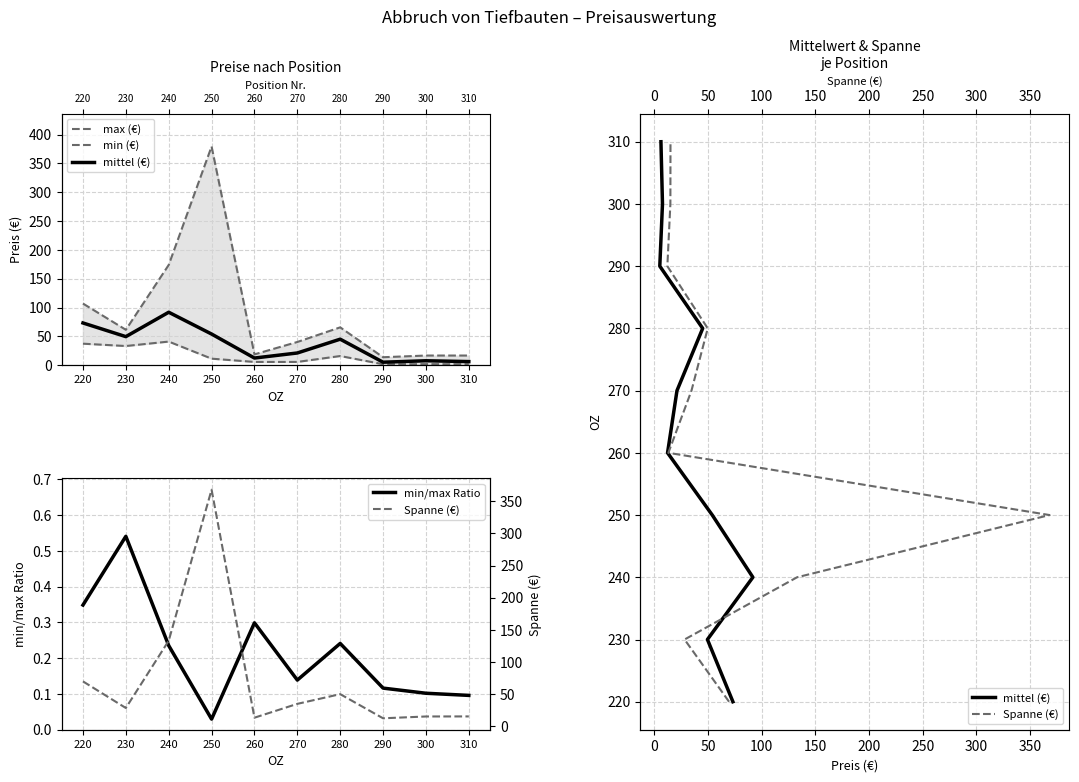

Rank the categories by min (€) value from highest to lowest.

240, 220, 230, 280, 250, 260, 270, 300, 290, 310